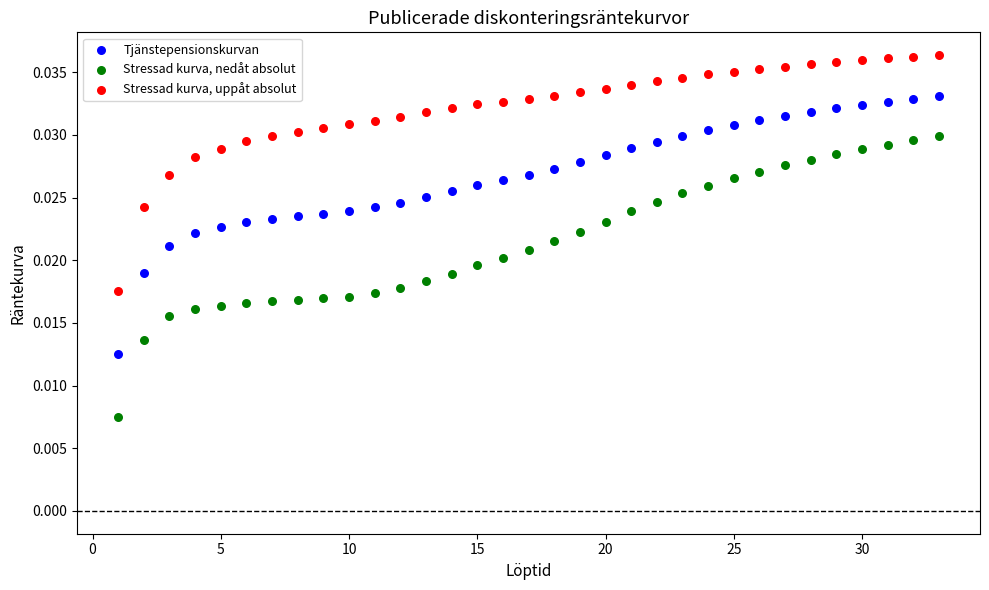

Across all data points, what is the range of X values (max minus min)?

32.0